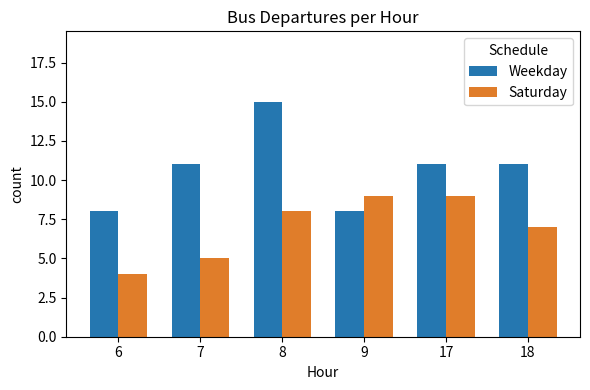

What value does the Weekday series have at 6?

8